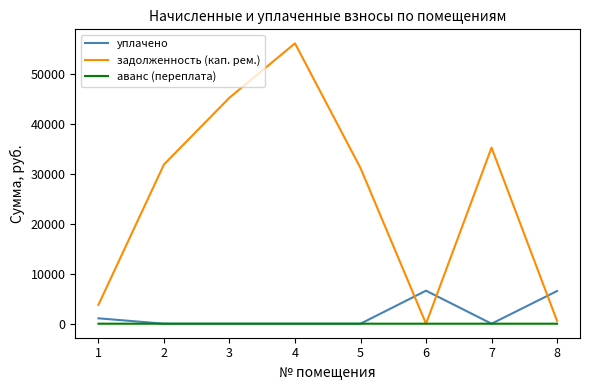

The value of задолженность (кап. рем.) at 3 is 45192.3. True or false?

True